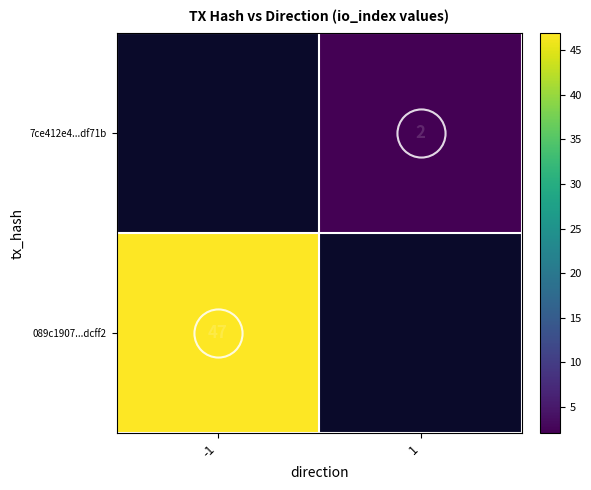

Is it true that 089c1907...dcff2 equals 47.0 at -1?

True